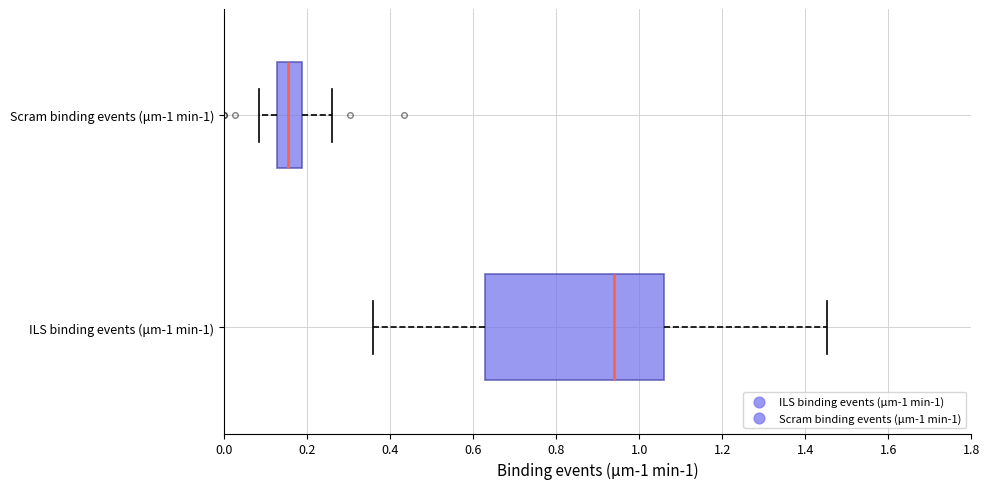

Which box has the furthest to the right median line?

ILS binding events (μm-1 min-1)